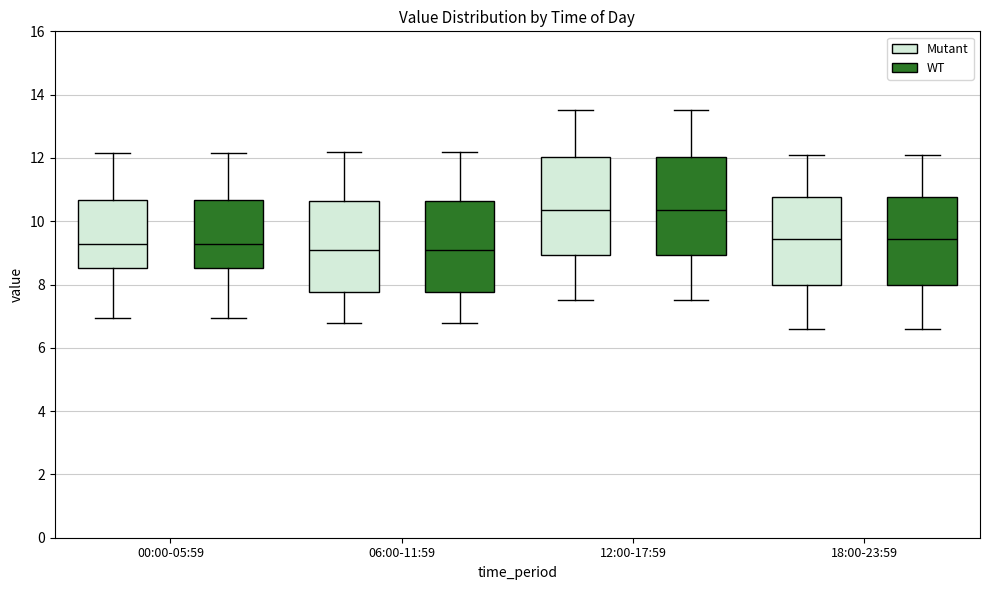

Where does the upper whisker of the box for 18:00-23:59 (WT) end on the y-axis? The values are not printed on the chart, so give them approximately, as read against the axis.

12.2